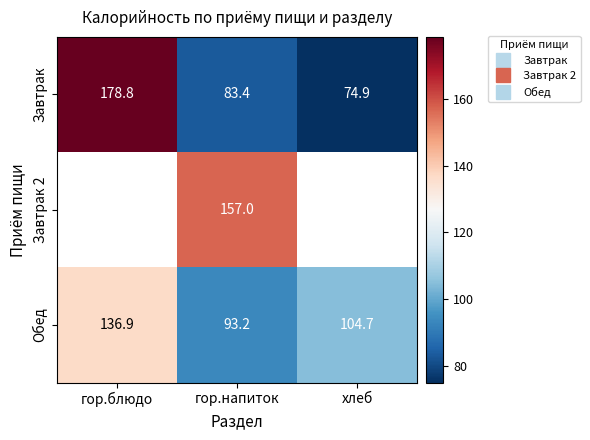

At which category does the chart reach its peak across all series?

гор.блюдо